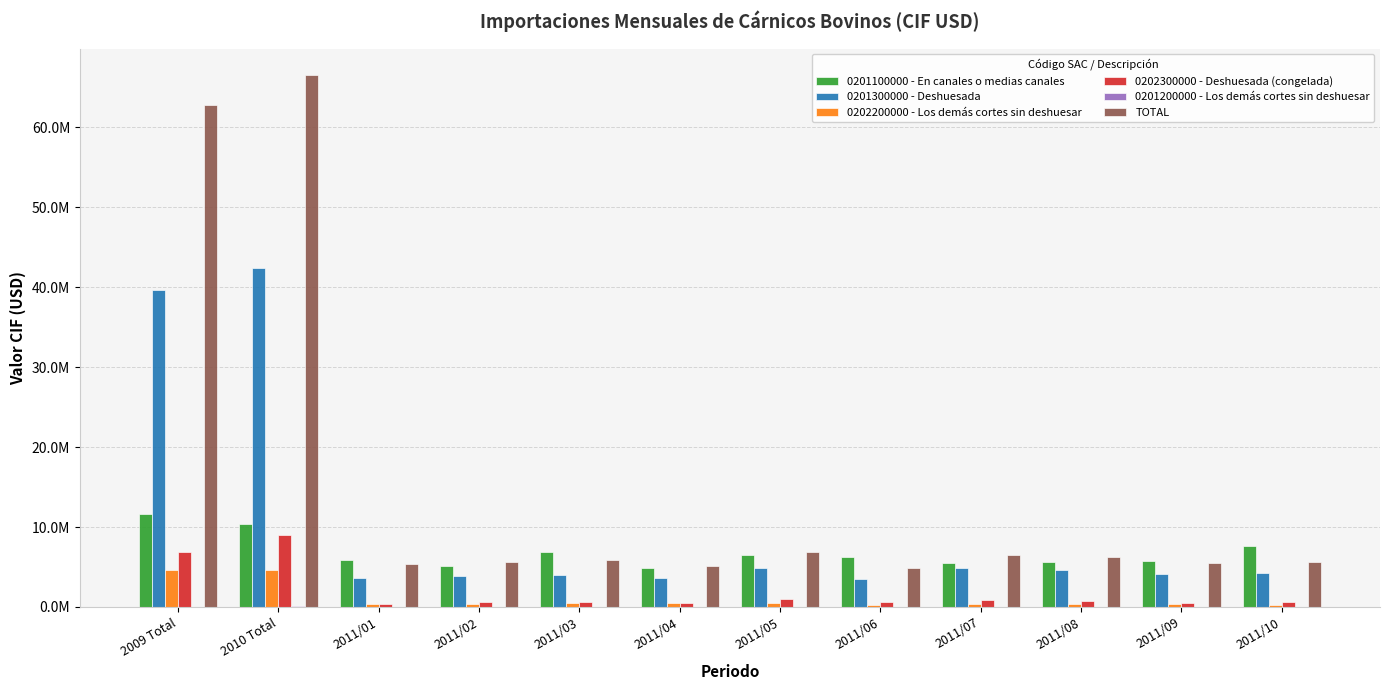

What is the sum of the 0202200000 - Los demás cortes sin deshuesar values at 2011/02 and 2011/09?

687841.8